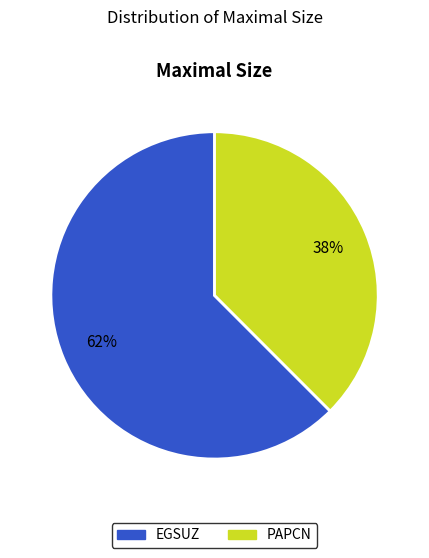

To the nearest percent, what is the average slice percentage?

50%